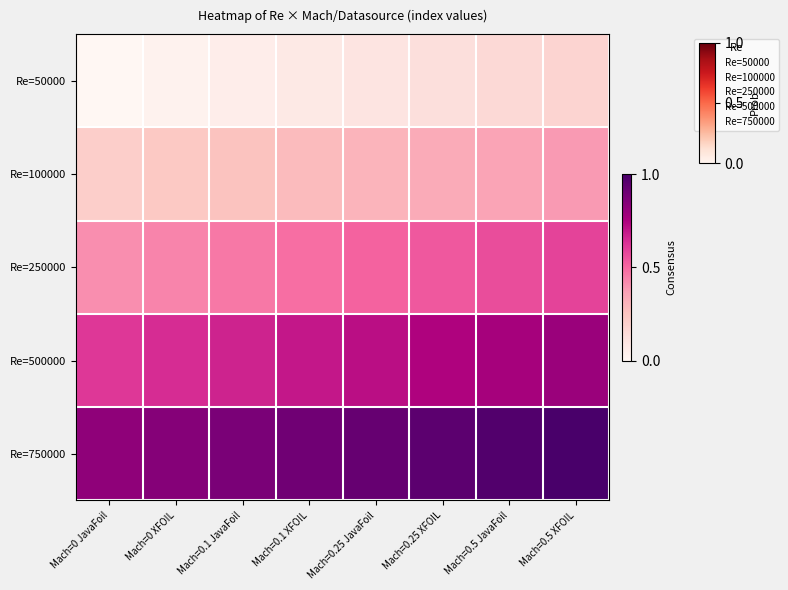

Reading left to right, transcribe all the data shown in this chart.

Re=50000: Mach=0 JavaFoil=0.0	Mach=0 XFOIL=0.0	Mach=0.1 JavaFoil=0.1	Mach=0.1 XFOIL=0.1	Mach=0.25 JavaFoil=0.1	Mach=0.25 XFOIL=0.1	Mach=0.5 JavaFoil=0.2	Mach=0.5 XFOIL=0.2
Re=100000: Mach=0 JavaFoil=0.2	Mach=0 XFOIL=0.2	Mach=0.1 JavaFoil=0.3	Mach=0.1 XFOIL=0.3	Mach=0.25 JavaFoil=0.3	Mach=0.25 XFOIL=0.3	Mach=0.5 JavaFoil=0.4	Mach=0.5 XFOIL=0.4
Re=250000: Mach=0 JavaFoil=0.4	Mach=0 XFOIL=0.4	Mach=0.1 JavaFoil=0.5	Mach=0.1 XFOIL=0.5	Mach=0.25 JavaFoil=0.5	Mach=0.25 XFOIL=0.5	Mach=0.5 JavaFoil=0.6	Mach=0.5 XFOIL=0.6
Re=500000: Mach=0 JavaFoil=0.6	Mach=0 XFOIL=0.6	Mach=0.1 JavaFoil=0.7	Mach=0.1 XFOIL=0.7	Mach=0.25 JavaFoil=0.7	Mach=0.25 XFOIL=0.7	Mach=0.5 JavaFoil=0.8	Mach=0.5 XFOIL=0.8
Re=750000: Mach=0 JavaFoil=0.8	Mach=0 XFOIL=0.8	Mach=0.1 JavaFoil=0.9	Mach=0.1 XFOIL=0.9	Mach=0.25 JavaFoil=0.9	Mach=0.25 XFOIL=0.9	Mach=0.5 JavaFoil=1.0	Mach=0.5 XFOIL=1.0